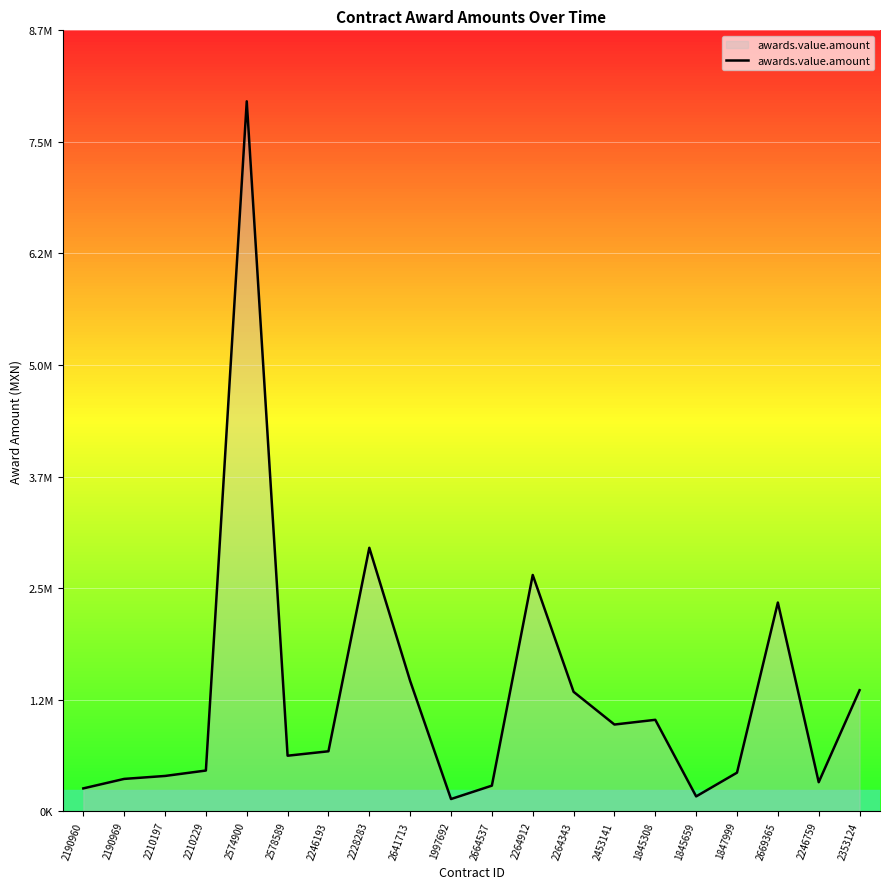

What is the average value?

1303690.7